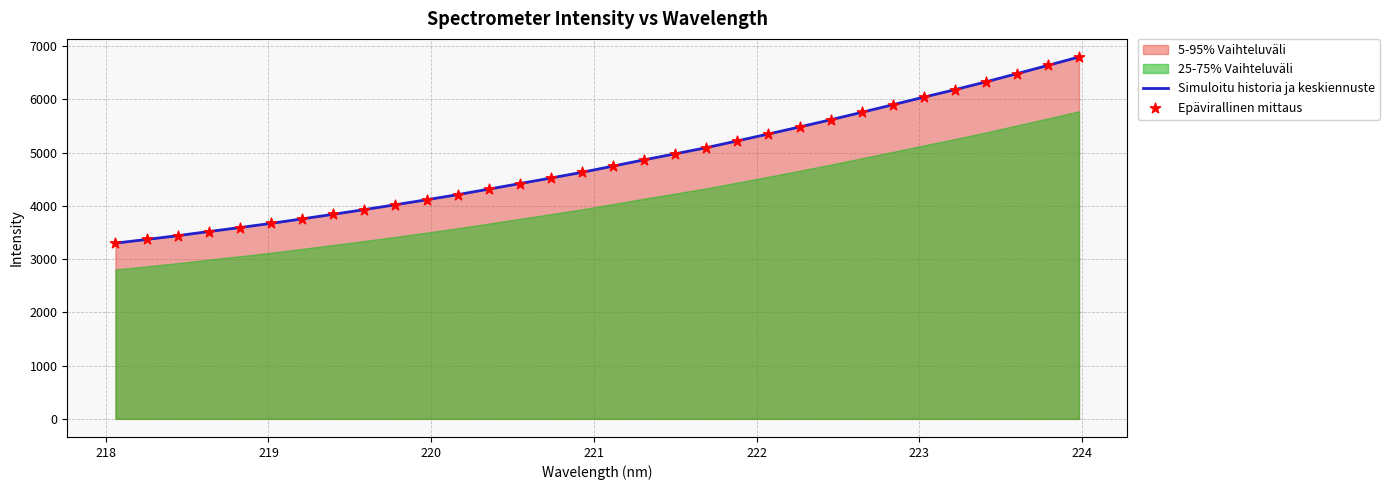

What is the lowest value of the Simuloitu historia ja keskiennuste series?

3300.4